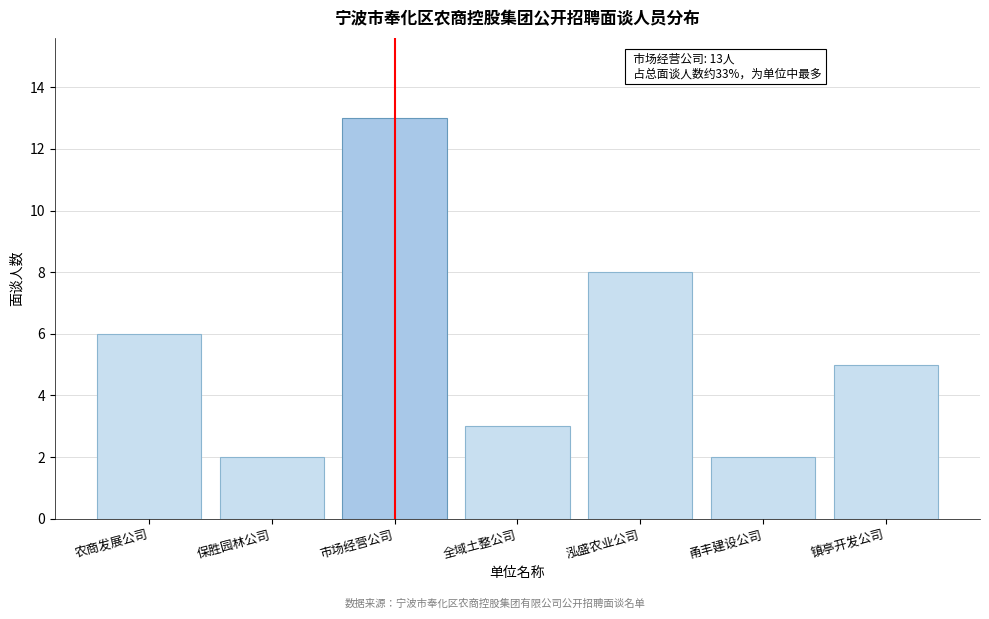

Reading left to right, transcribe all the data shown in this chart.

农商发展公司=6	保胜园林公司=2	市场经营公司=13	全域土整公司=3	泓盛农业公司=8	甬丰建设公司=2	镇亭开发公司=5